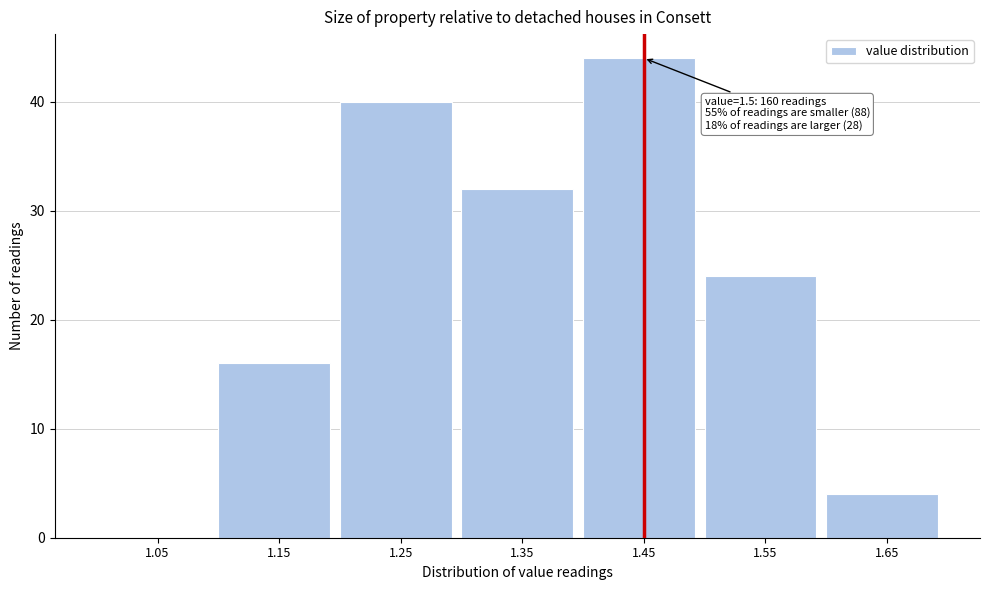

Reading left to right, list all the values displayed in this chart.

1.05=0	1.15=16	1.25=40	1.35=32	1.45=44	1.55=24	1.65=4